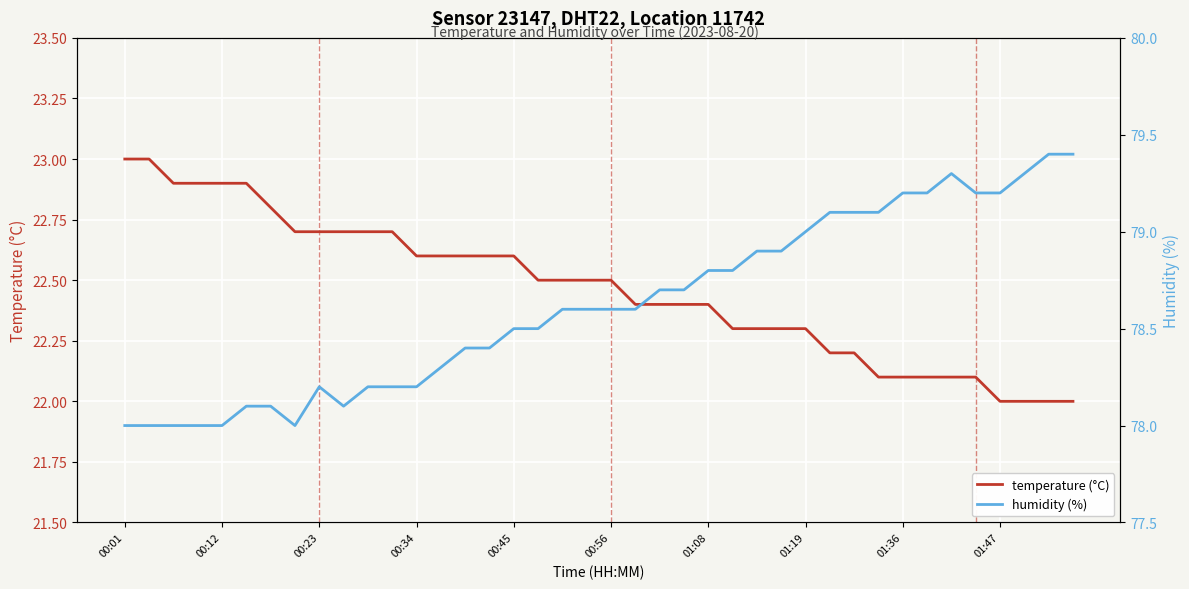

List the series in order of their peak value, highest first.

humidity (%), temperature (°C)